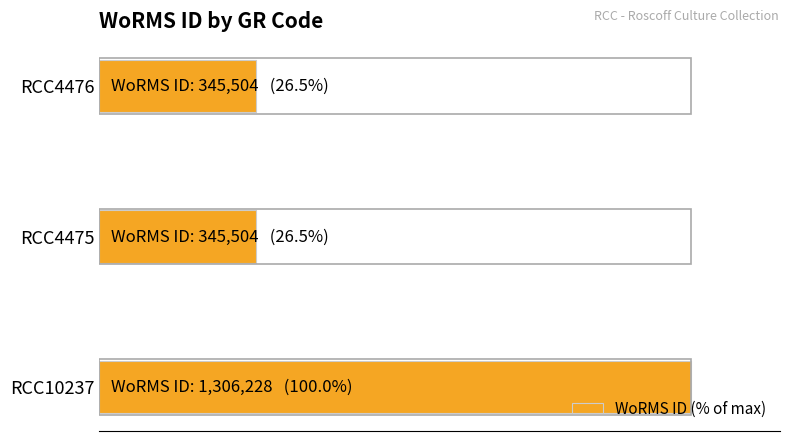

Are the bars horizontal?

Yes